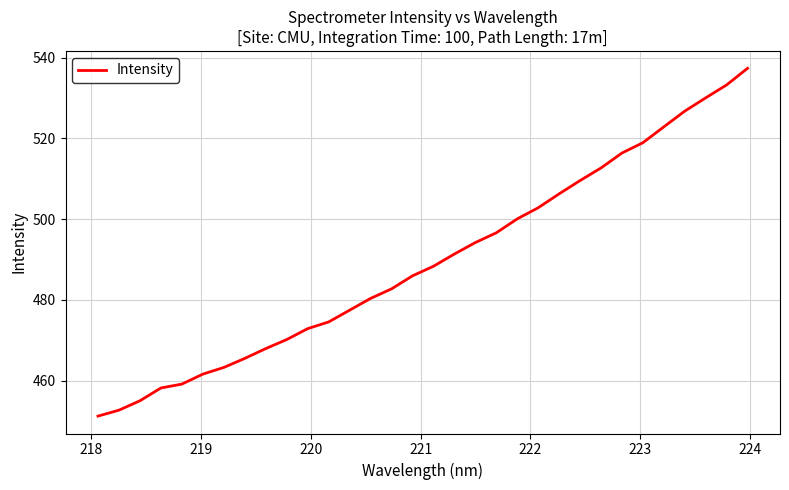

What is the minimum value shown in the chart?

451.2